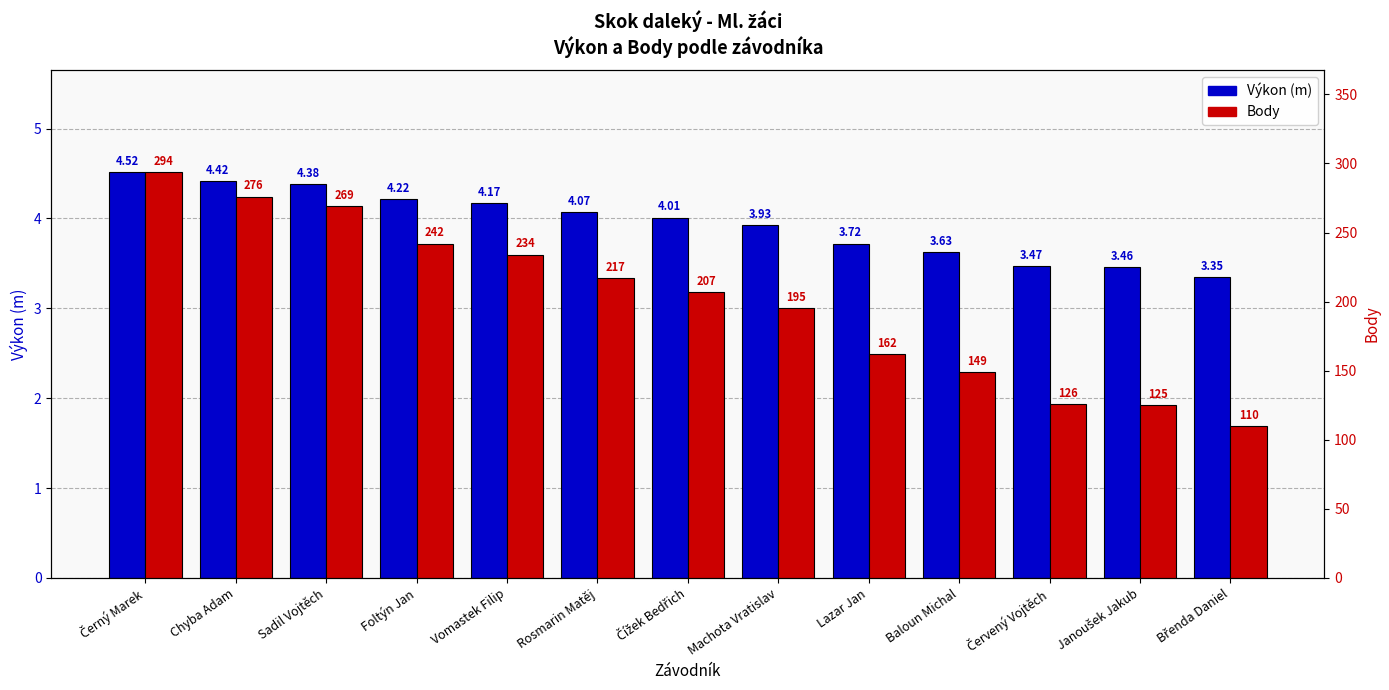

Which series has the largest range (max minus min)?

Body